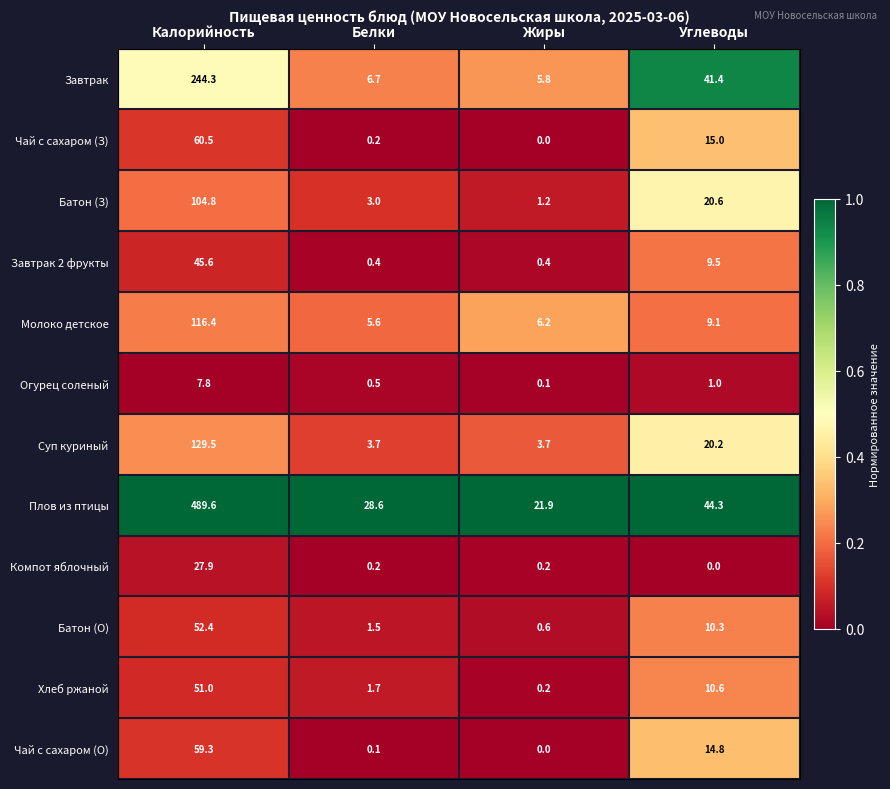

How many data points in Чай с сахаром (О) are above 14?

2